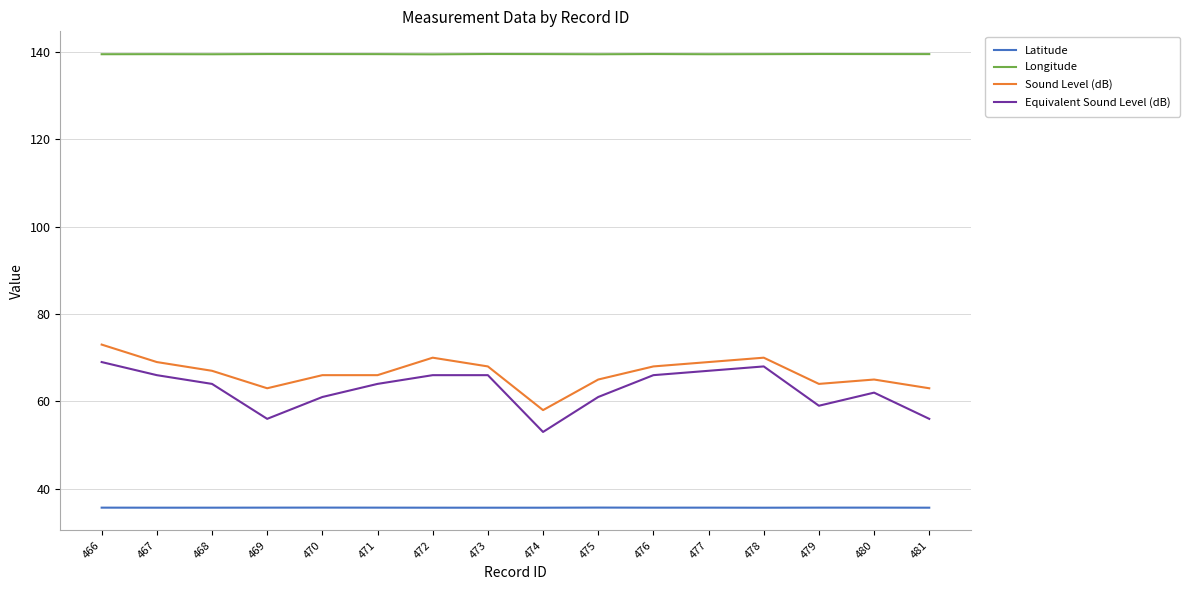

What is the difference between the highest and lowest values at 480?

103.8